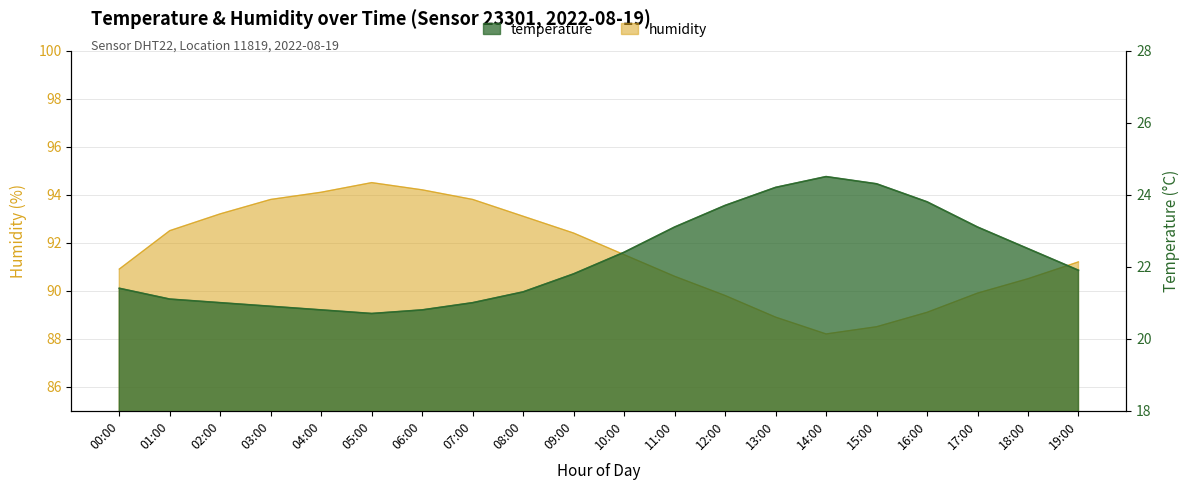

What is the difference between the maximum and second lowest values in the humidity series?

6.0